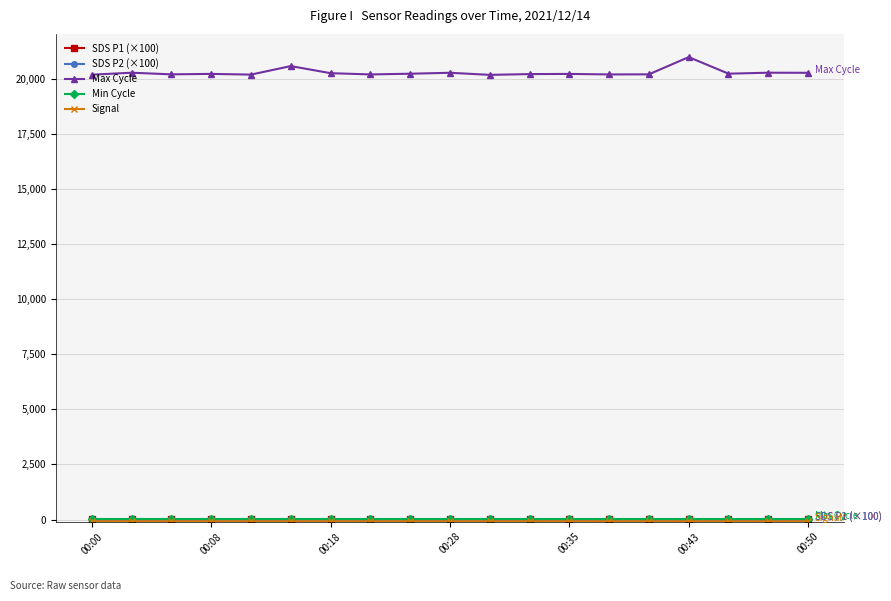

At how many categories does at least one series exceed 14889?

19